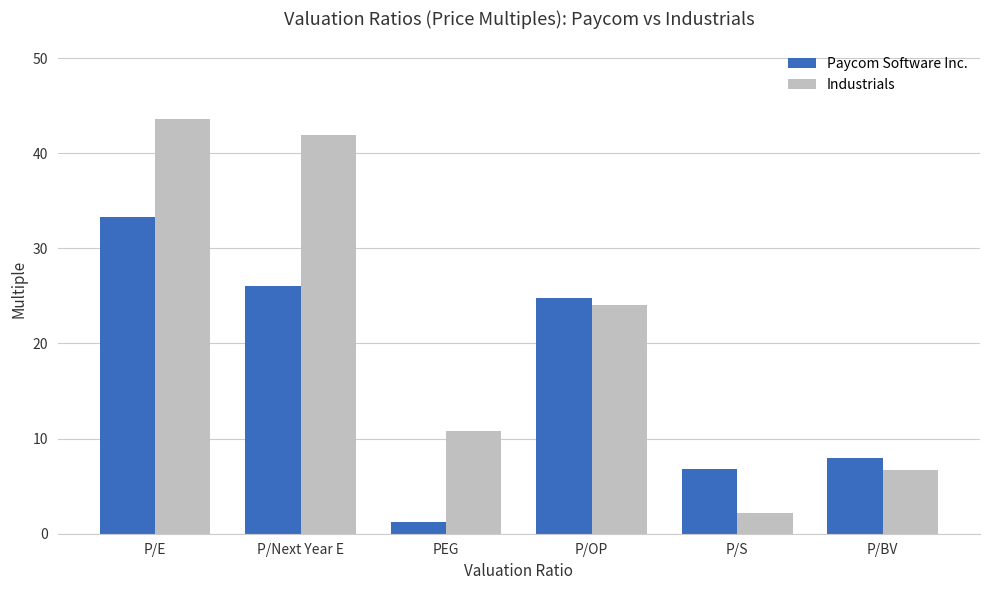

What is the difference between the highest and lowest values at P/Next Year E?

15.9